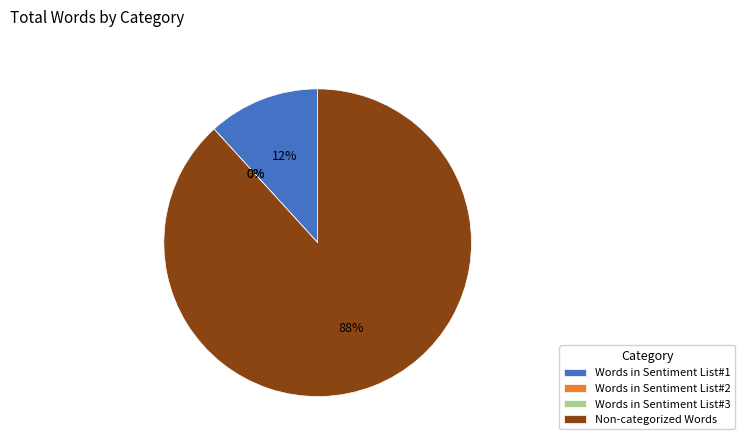

Is the sum of Non-categorized Words and Words in Sentiment List#1 greater than half?

Yes